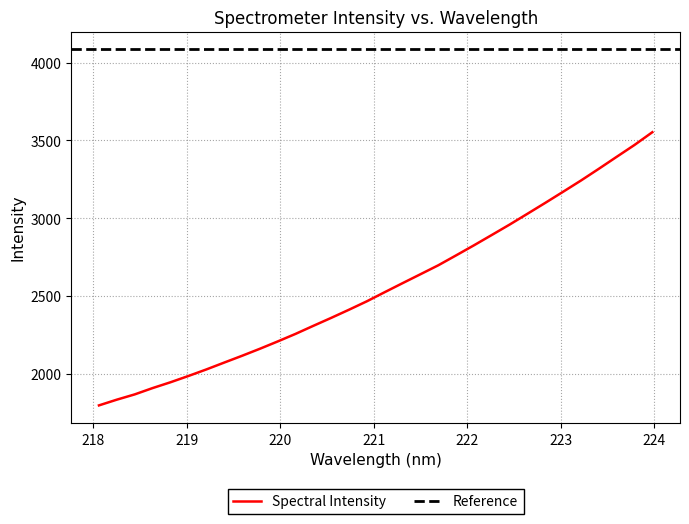

Is it true that the value at 223.9802 is 3553.2?

True